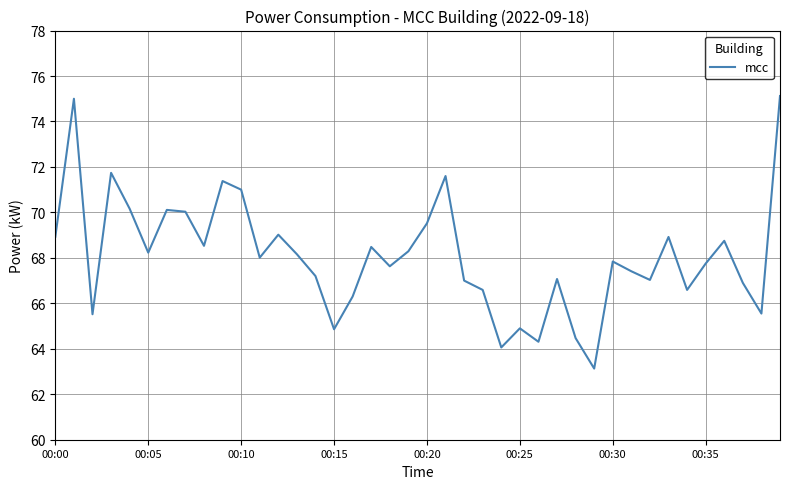

What is the greatest value displayed?

75.1